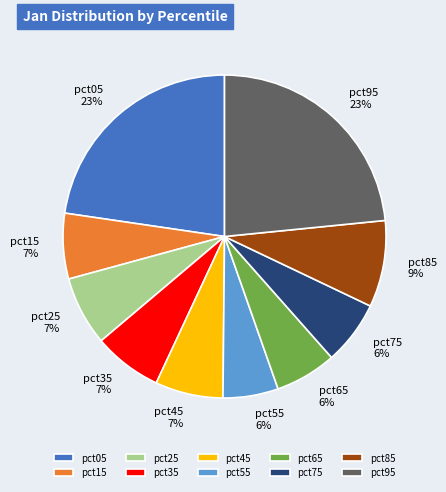

To the nearest percent, what is the combined percentage of pct95 and pct15?

30%